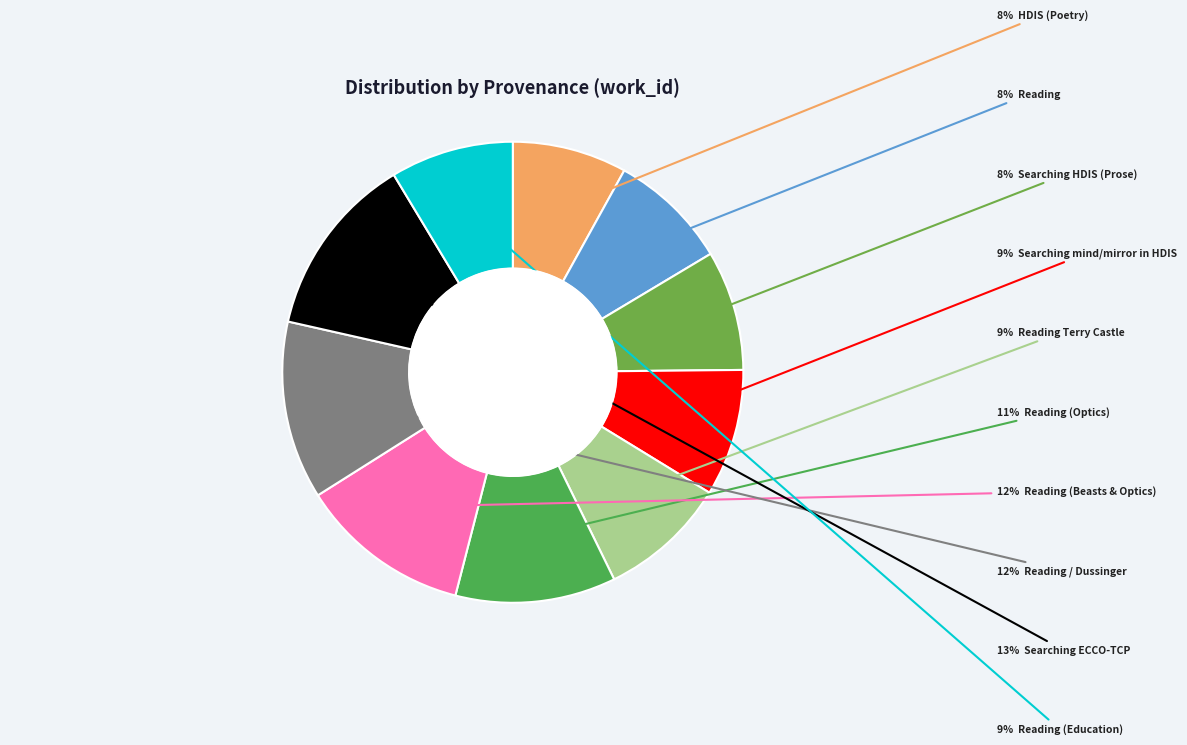

Which slice is the largest?

Searching in ECCO-TCP